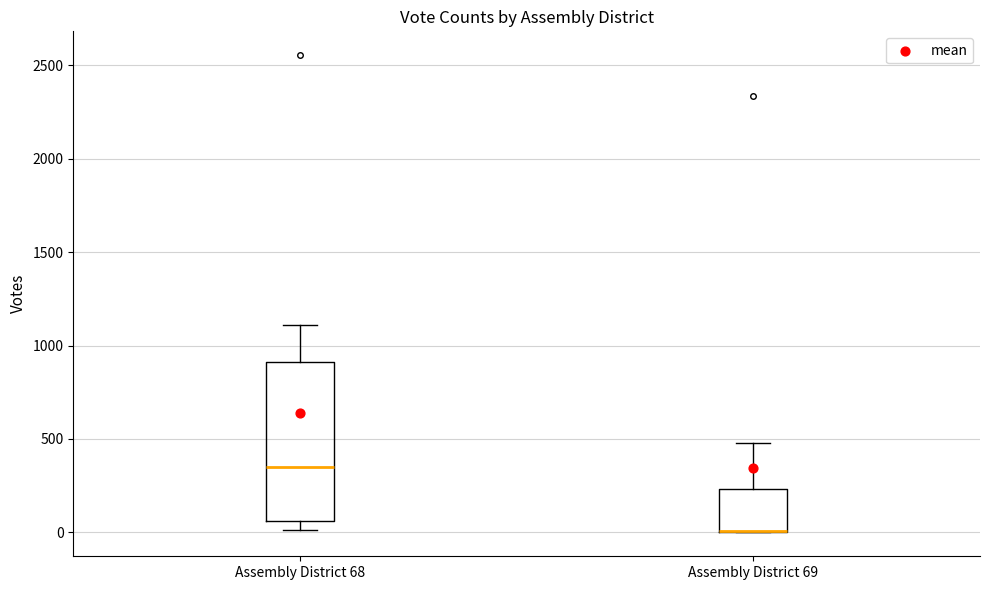

Where is the lower edge of the box for Assembly District 69 on the y-axis? The values are not printed on the chart, so give them approximately, as read against the axis.

0